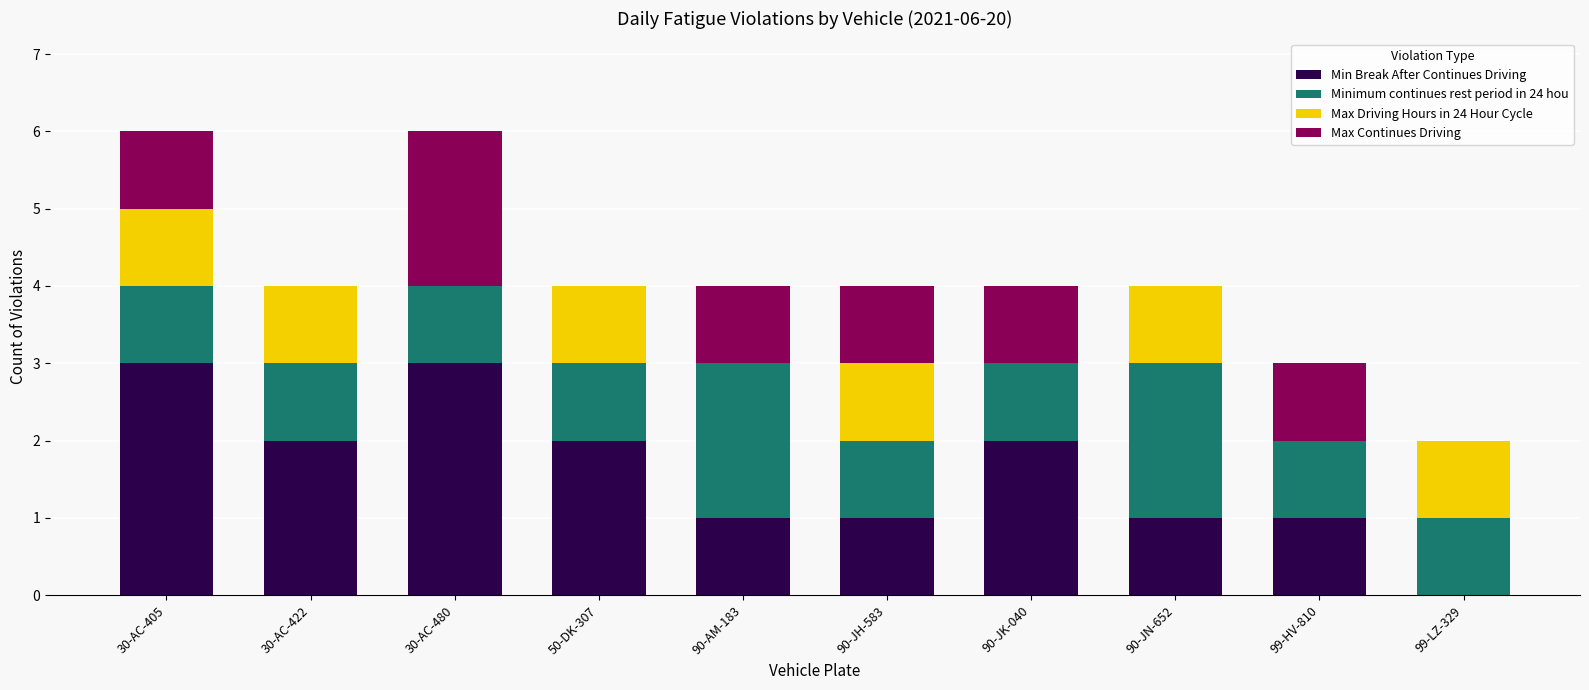

What is the sum of the Min Break After Continues Driving values at 30-AC-480 and 50-DK-307?

5